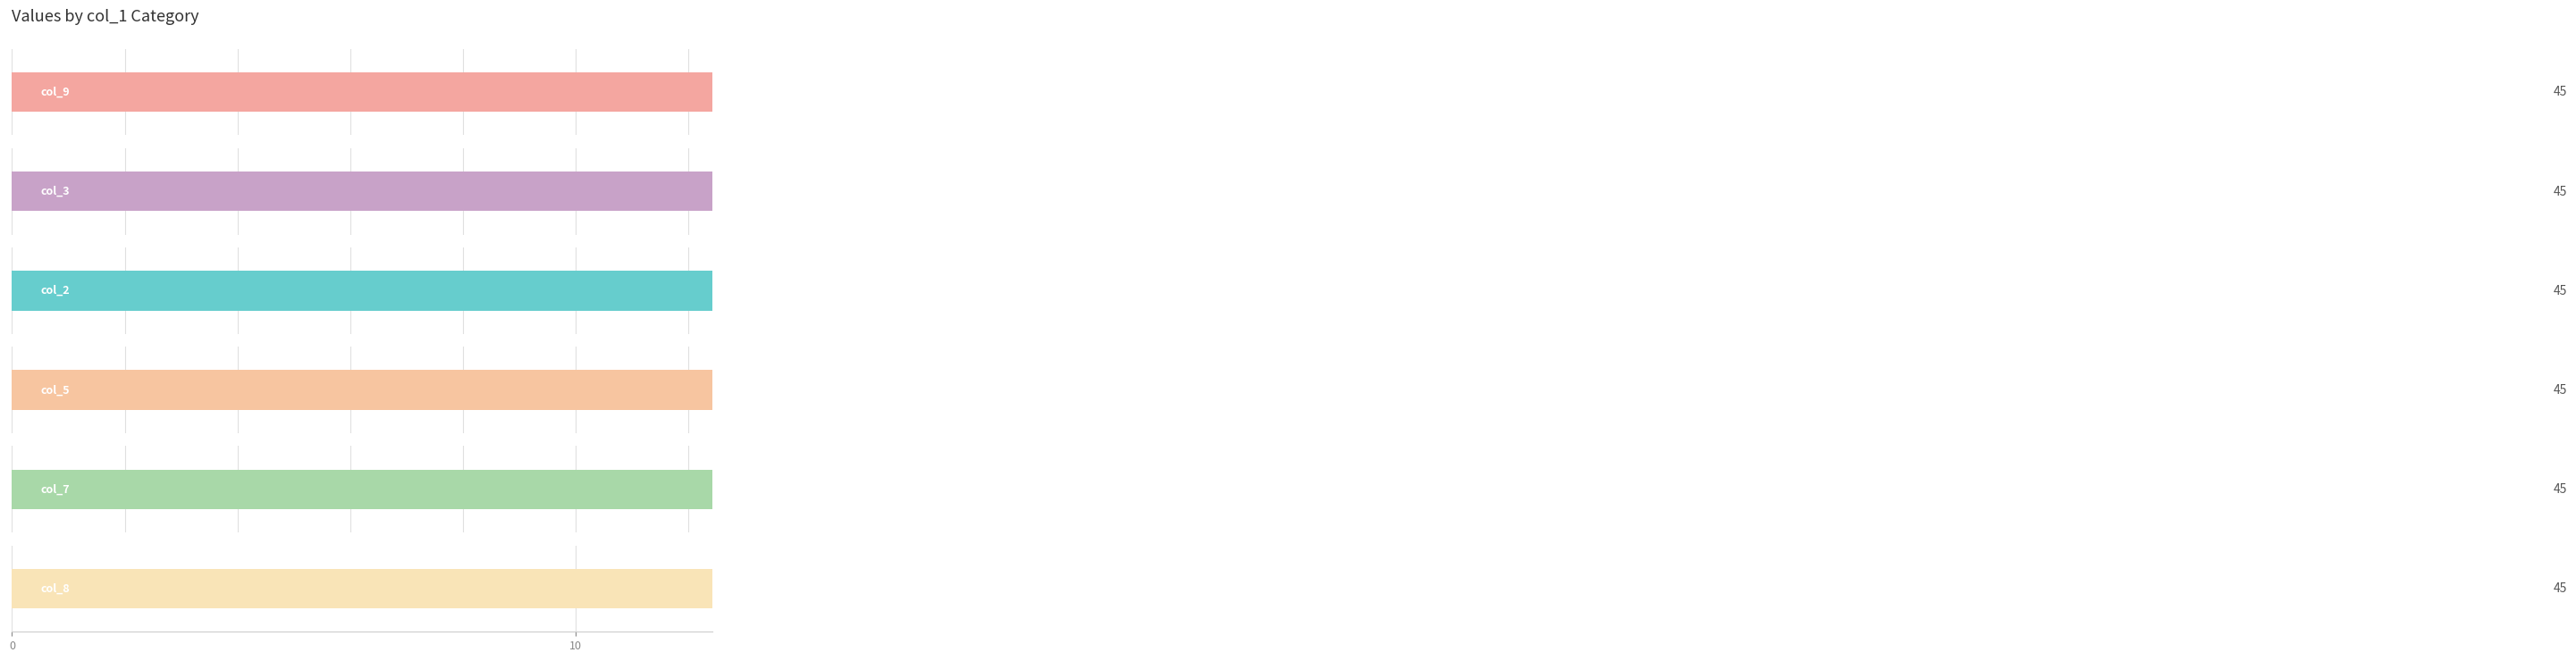

What are all the series names shown in the legend?

col_9, col_3, col_2, col_5, col_7, col_8